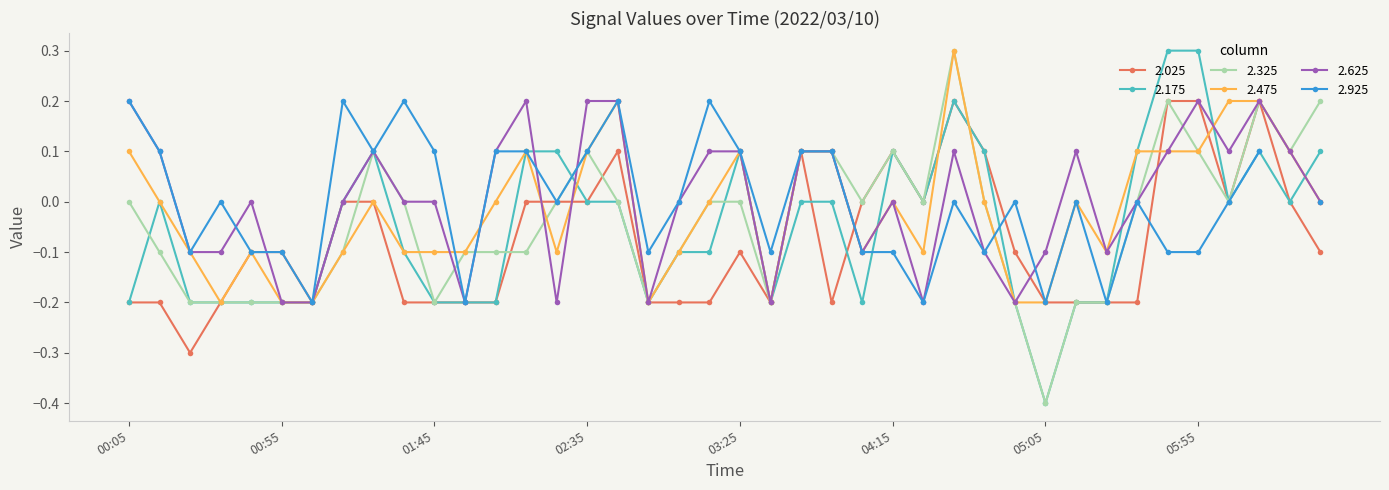

What is the label of the 33rd point from the left?

2022/03/10 05:25